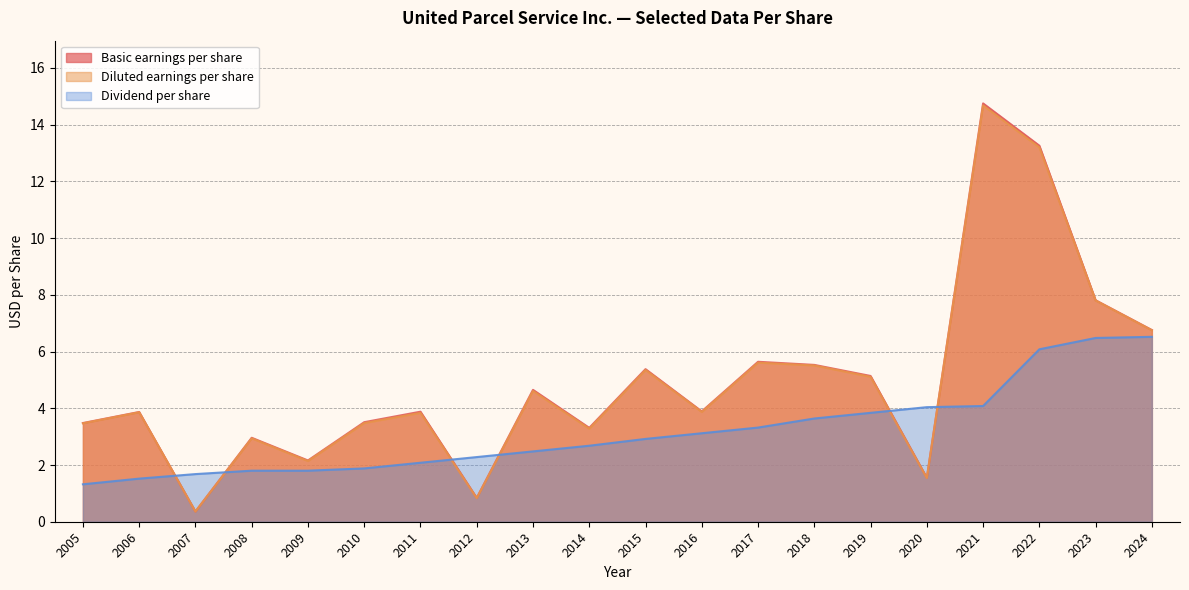

How many data points in Dividend per share are less than 2?

6